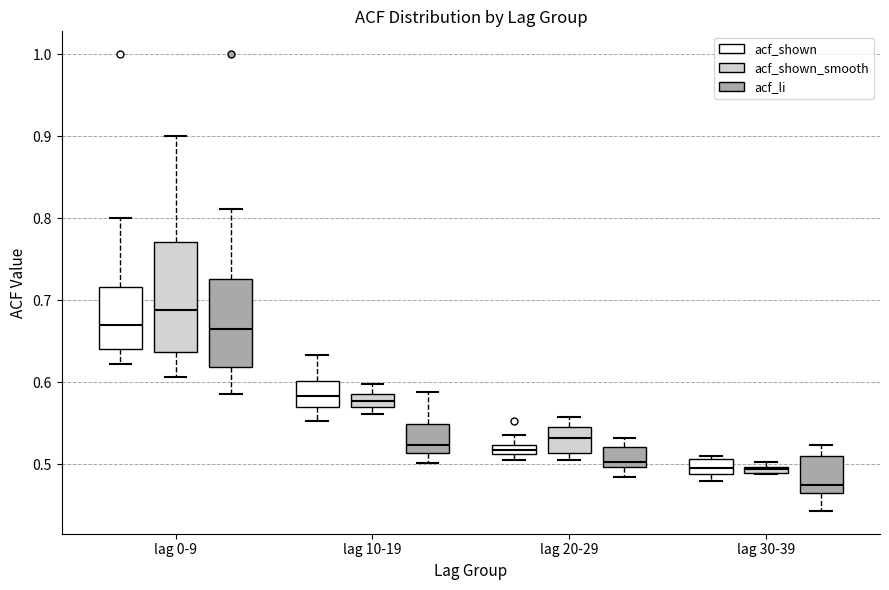

Comparing the boxes themselves (not the whiskers), which one is the tallest?

lag 0-9 (acf_shown_smooth)